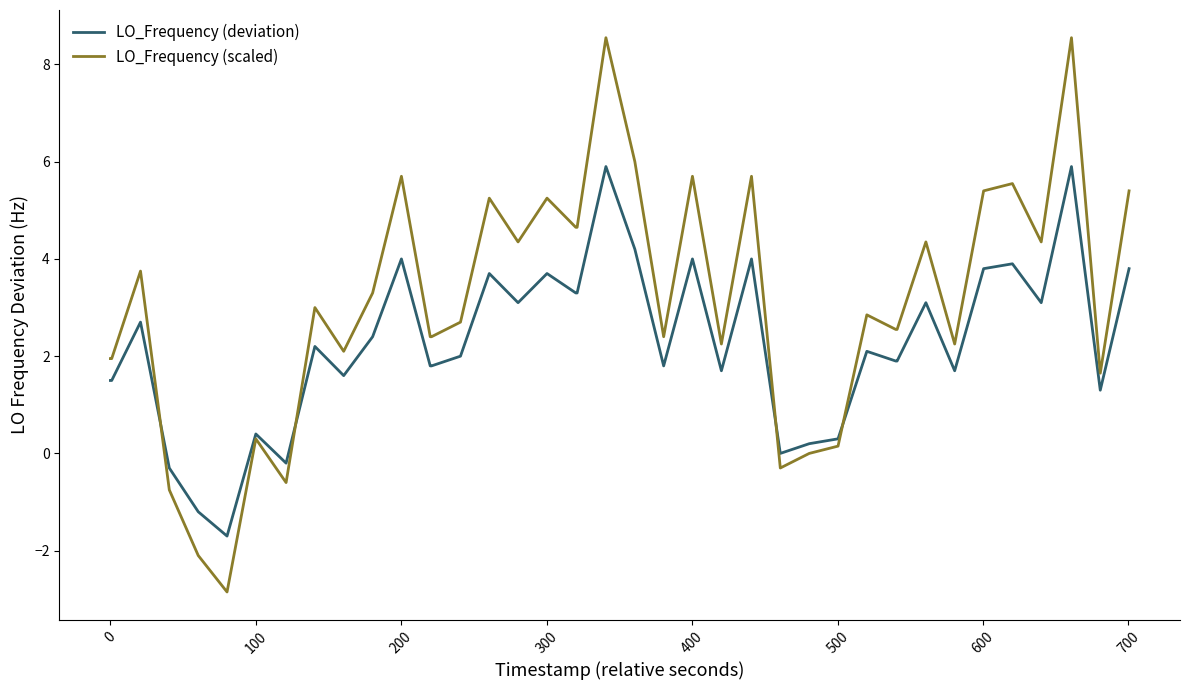

What is the difference between the maximum and minimum values in the LO_Frequency (scaled) series?

11.4